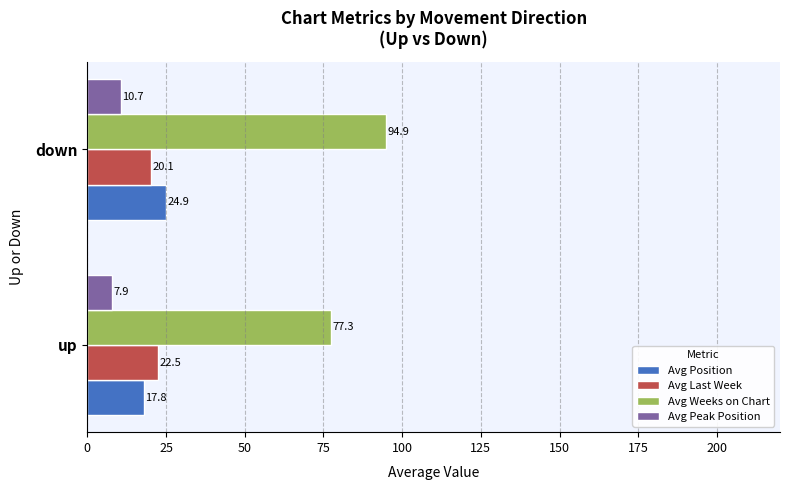

Rank the categories by Avg Position value from highest to lowest.

down, up